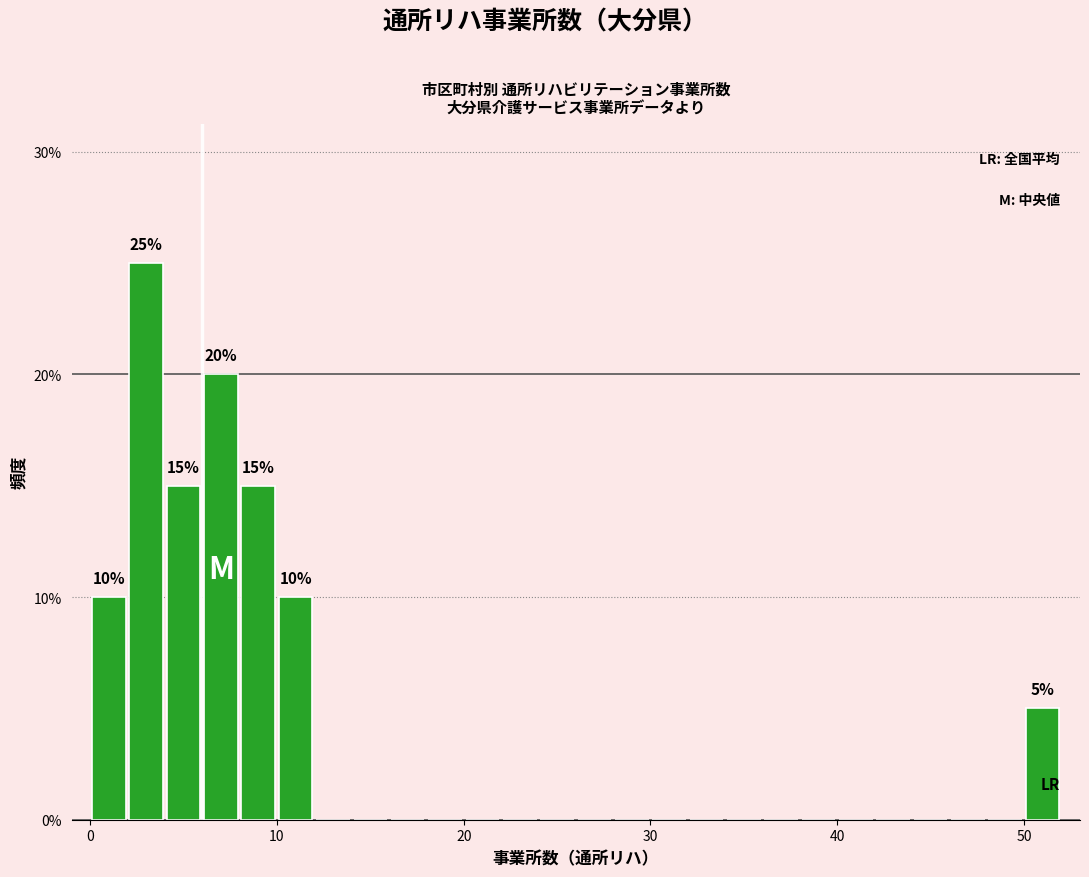

Read against the x-axis, roughly where is the centre of the tallest bar?

3